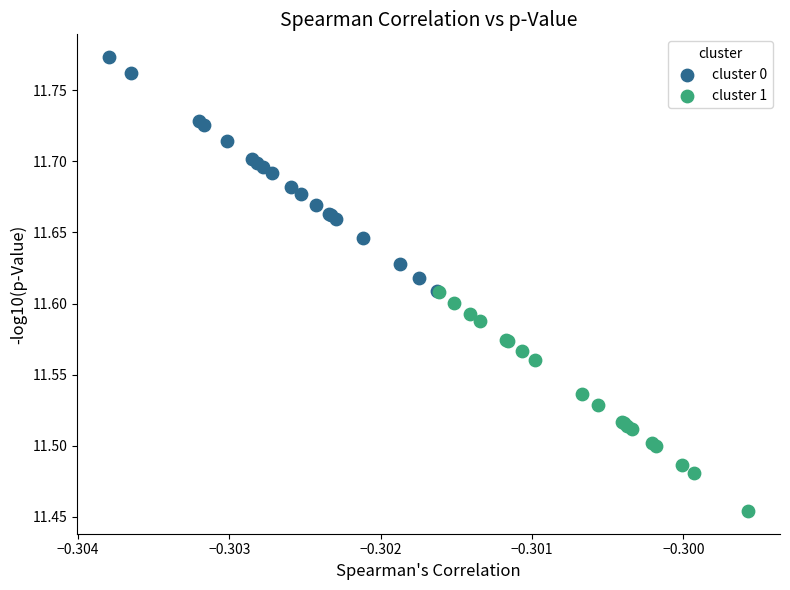

What are all the series names shown in the legend?

cluster 0, cluster 1